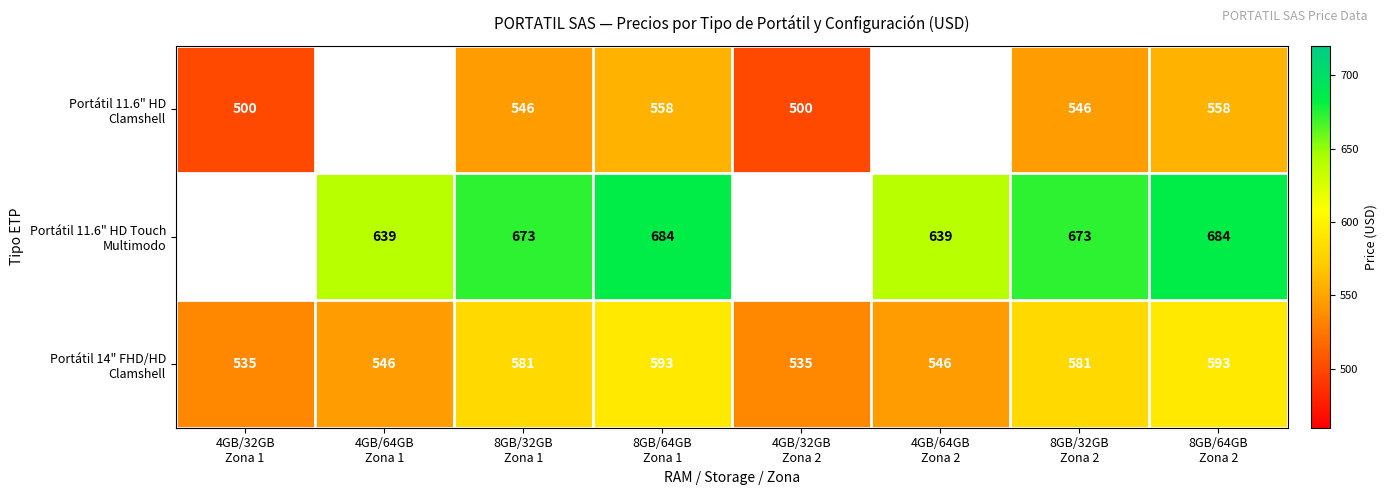

Count the number of data series in this chart.

3